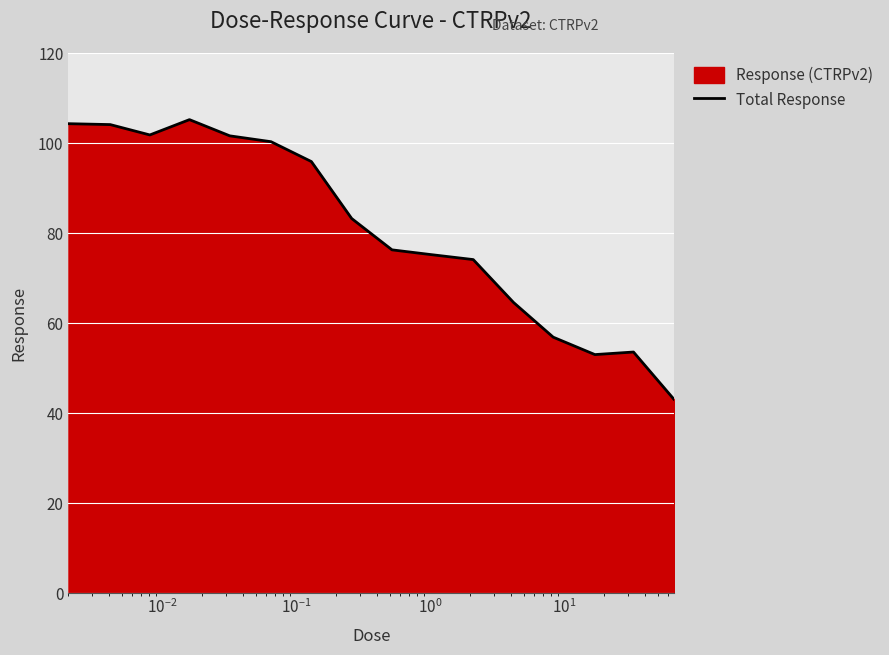

How many lines are shown in the chart?

1